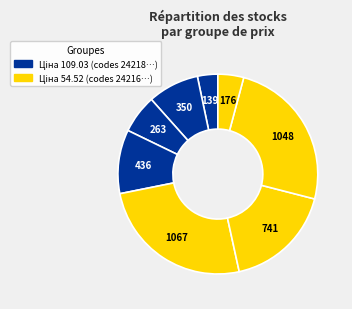

Count the number of slices in the pie.

8